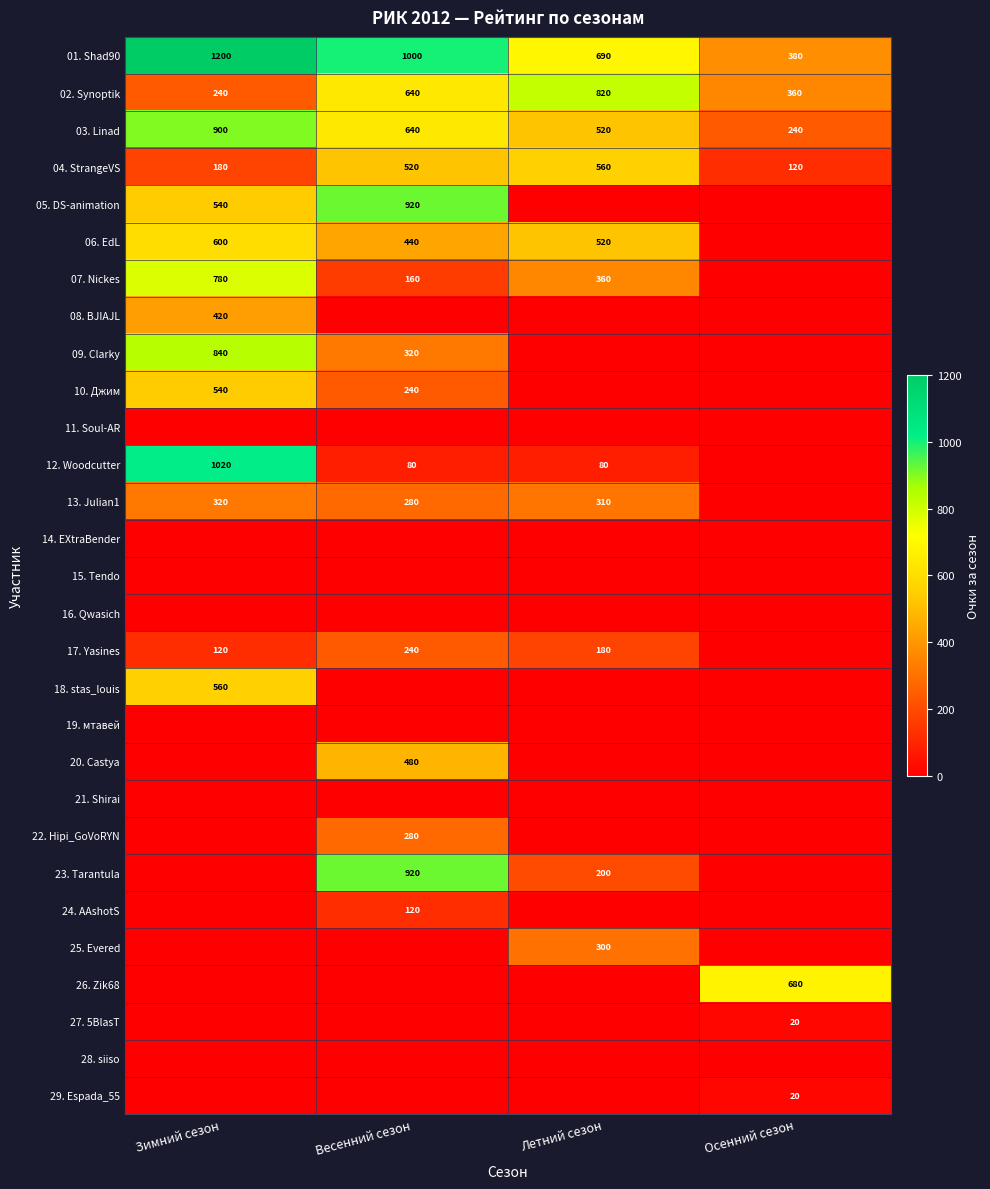

At which label is 02. Synoptik closest to 530?

Весенний сезон